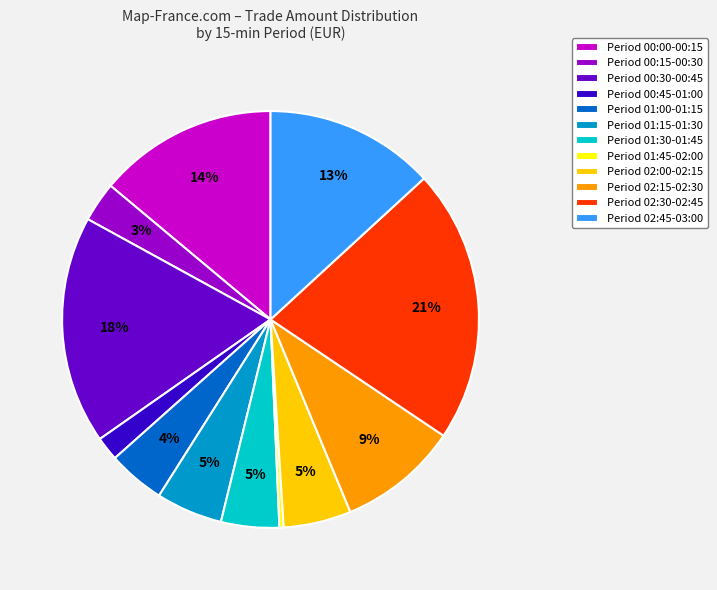

How many segments does this pie chart have?

12